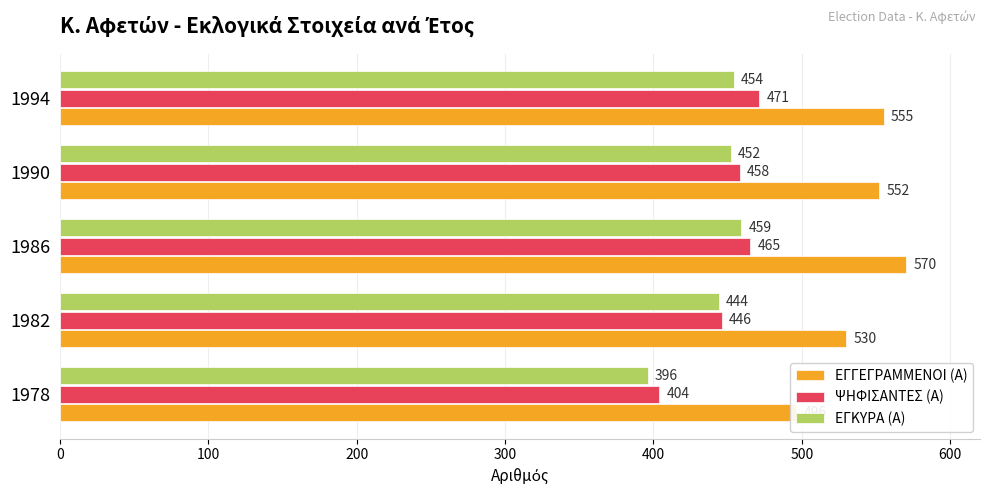

Which series has the largest total across all categories?

ΕΓΓΕΓΡΑΜΜΕΝΟΙ (Α)